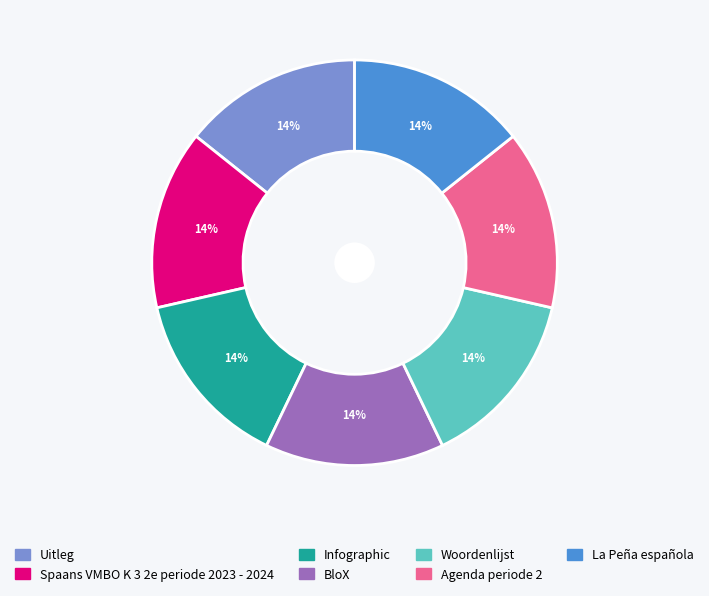

Combined, do Agenda periode 2 and BloX account for over 50%?

No